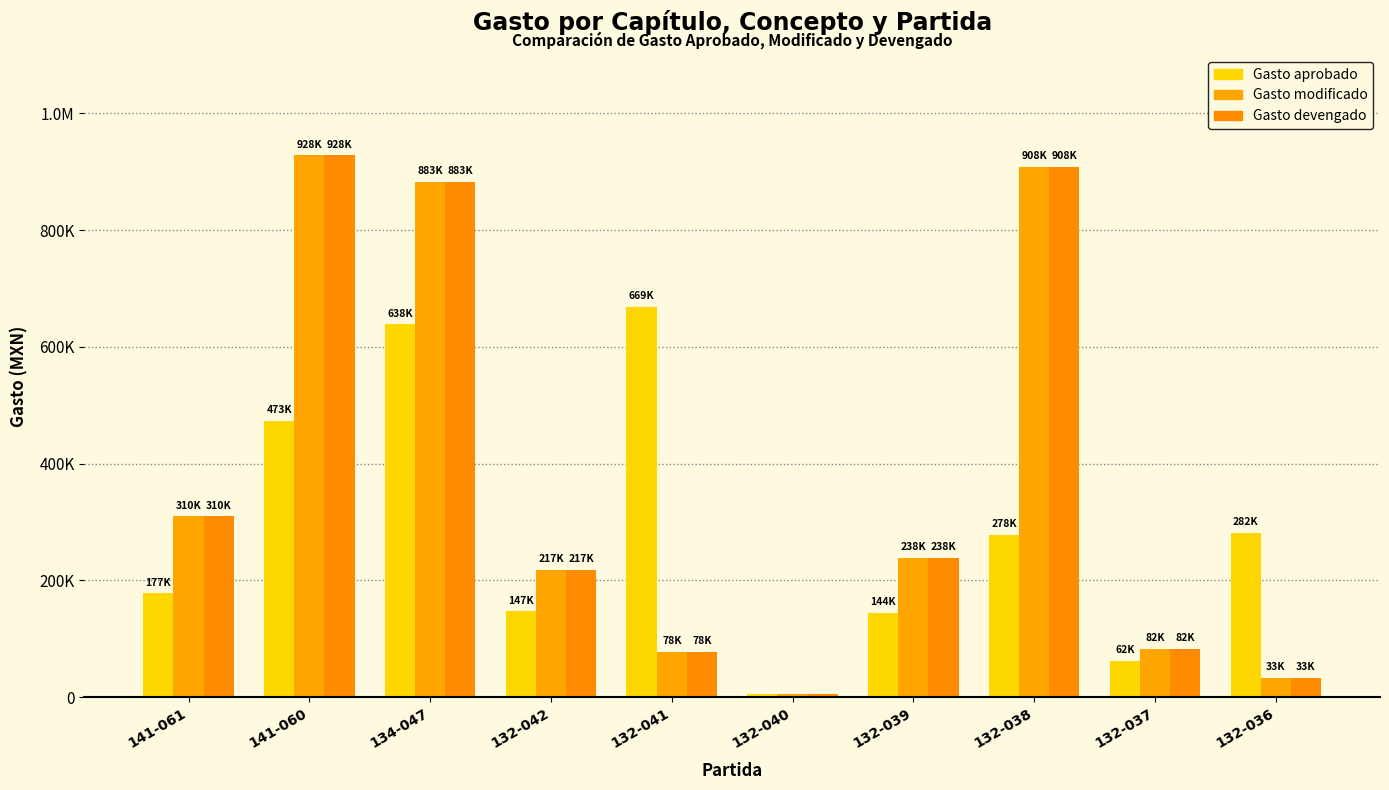

Is the value of Gasto aprobado at 132-036 greater than the value of Gasto modificado at 141-060?

No